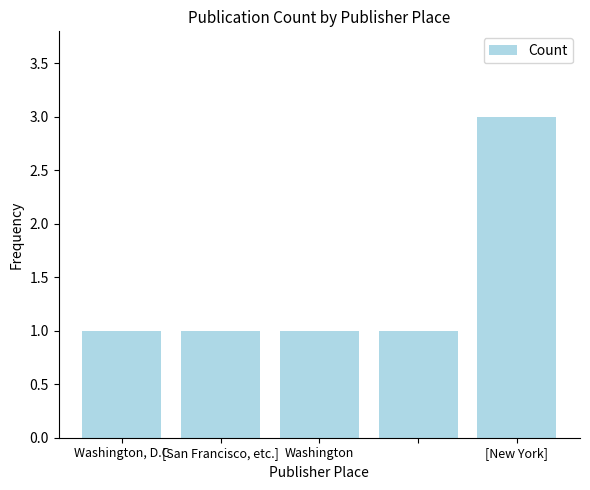

What is the value of the 2nd bar from the left?

1